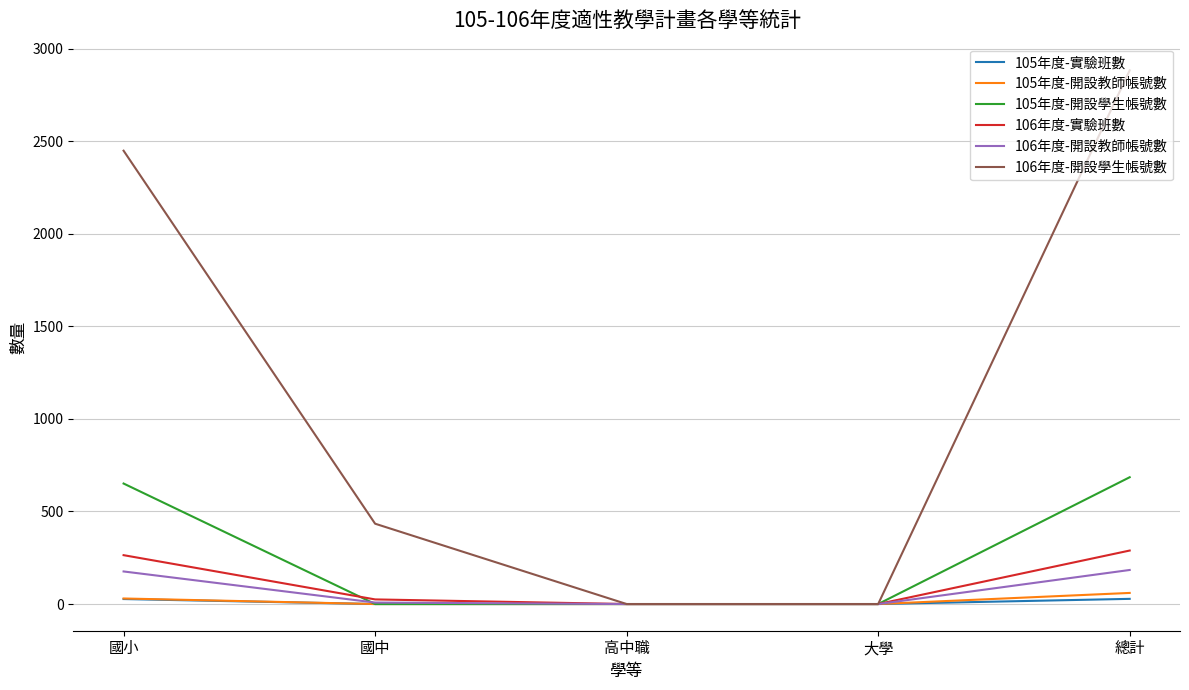

Which series has the largest total across all categories?

106年度-開設學生帳號數